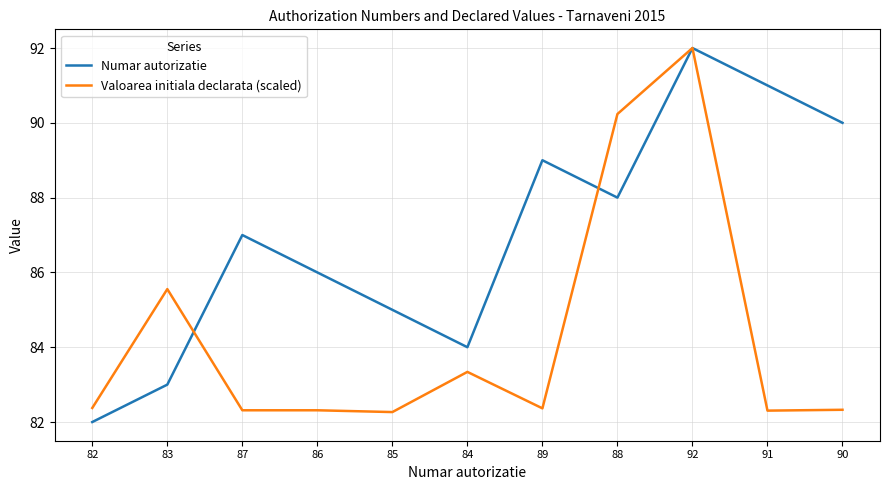

What are all the series names shown in the legend?

Numar autorizatie, Valoarea initiala declarata (scaled)